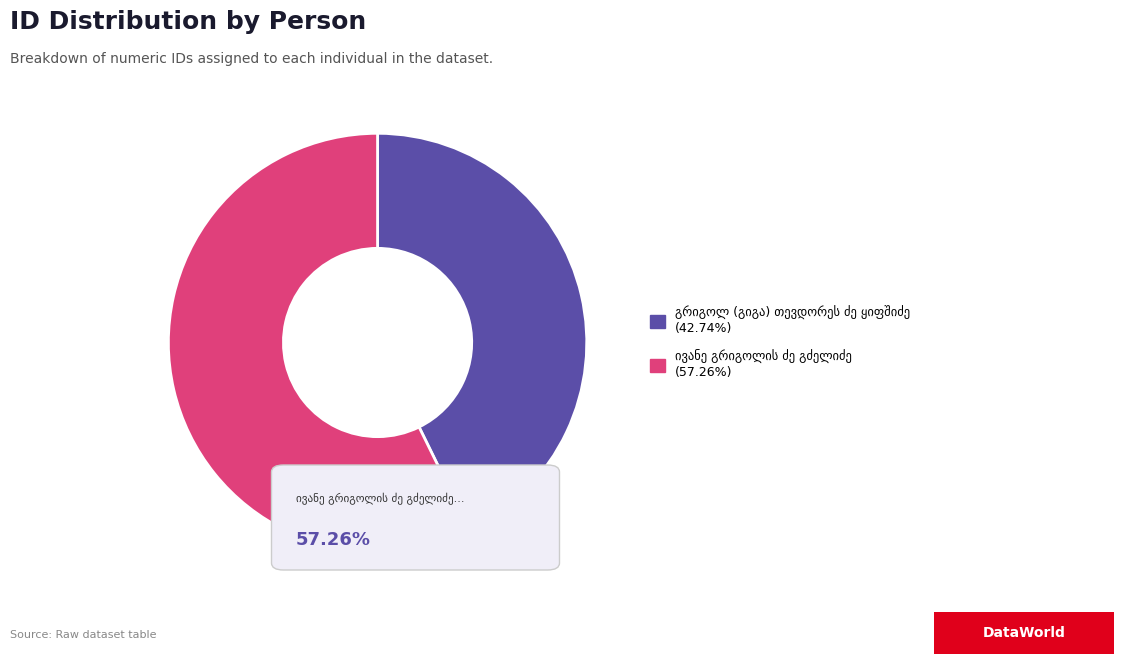

Does any single category account for the majority?

Yes